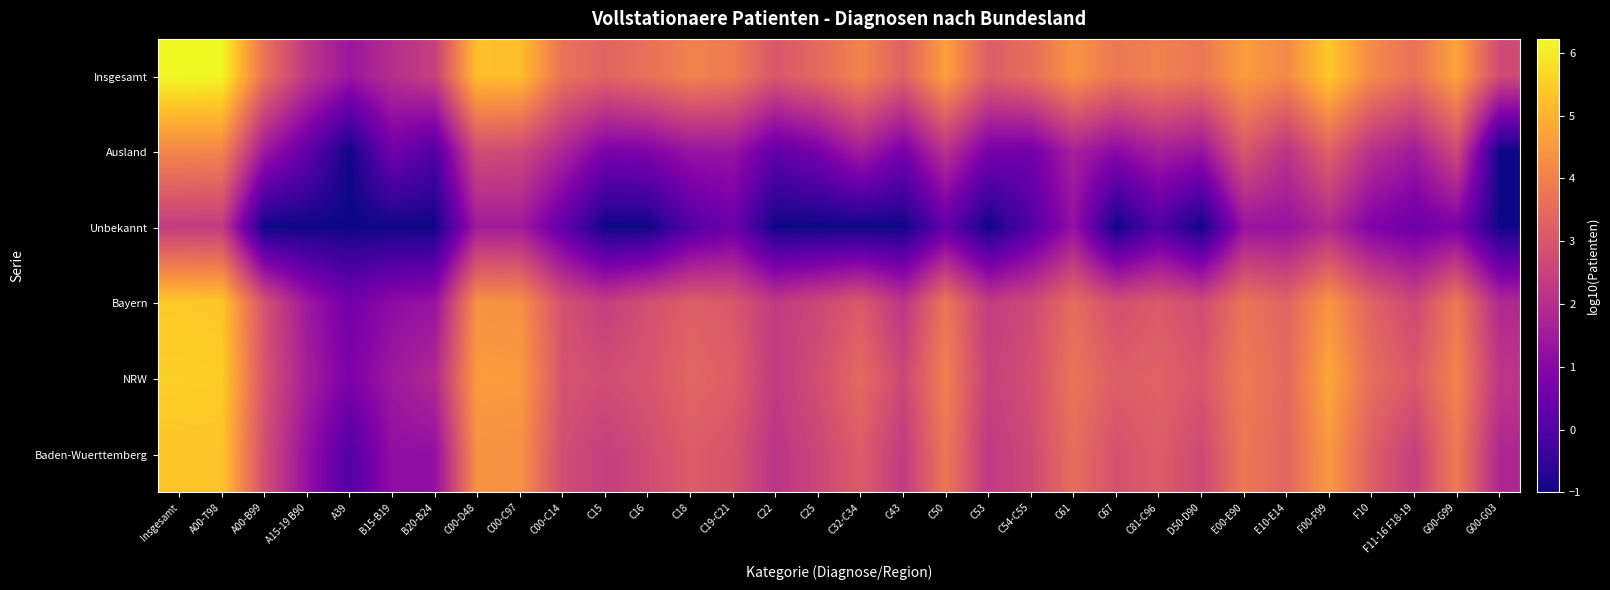

Reading left to right, list all the values displayed in this chart.

Insgesamt: Insgesamt=6.2	A00-T98=6.2	A00-B99=3.7	A15-19 B90=2.2	A39=1.4	B15-B19=2.0	B20-B24=2.5	C00-D48=5.2	C00-C97=5.2	C00-C14=3.7	C15=3.3	C16=3.6	C18=4.0	C19-C21=3.9	C22=3.0	C25=3.5	C32-C34=4.1	C43=3.3	C50=4.6	C53=3.2	C54-C55=3.6	C61=4.4	C67=3.8	C81-C96=4.0	D50-D90=3.8	E00-E90=4.6	E10-E14=4.2	F00-F99=5.4	F10=4.2	F11-16 F18-19=3.6	G00-G99=4.7	G00-G03=2.7
Ausland: Insgesamt=4.1	A00-T98=4.1	A00-B99=1.4	A15-19 B90=0.3	A39=-1.0	B15-B19=0.6	B20-B24=0.0	C00-D48=2.8	C00-C97=2.7	C00-C14=1.8	C15=0.8	C16=0.8	C18=1.3	C19-C21=1.3	C22=0.3	C25=0.7	C32-C34=1.6	C43=0.7	C50=2.1	C53=0.7	C54-C55=0.6	C61=1.7	C67=1.0	C81-C96=1.6	D50-D90=1.3	E00-E90=3.0	E10-E14=2.1	F00-F99=3.3	F10=2.1	F11-16 F18-19=1.5	G00-G99=2.7	G00-G03=-1.0
Unbekannt: Insgesamt=2.4	A00-T98=2.3	A00-B99=-1.0	A15-19 B90=-1.0	A39=-1.0	B15-B19=-1.0	B20-B24=-1.0	C00-D48=1.5	C00-C97=1.5	C00-C14=0.3	C15=-1.0	C16=-1.0	C18=0.0	C19-C21=0.5	C22=-1.0	C25=-1.0	C32-C34=-1.0	C43=-1.0	C50=0.3	C53=-1.0	C54-C55=0.0	C61=1.3	C67=-1.0	C81-C96=0.0	D50-D90=-1.0	E00-E90=1.3	E10-E14=1.3	F00-F99=1.9	F10=0.8	F11-16 F18-19=0.5	G00-G99=0.8	G00-G03=-1.0
Bayern: Insgesamt=5.4	A00-T98=5.4	A00-B99=2.9	A15-19 B90=1.4	A39=0.6	B15-B19=1.1	B20-B24=1.3	C00-D48=4.4	C00-C97=4.3	C00-C14=2.9	C15=2.4	C16=2.8	C18=3.2	C19-C21=3.0	C22=2.3	C25=2.6	C32-C34=3.1	C43=2.2	C50=3.8	C53=2.4	C54-C55=2.7	C61=3.5	C67=2.8	C81-C96=3.1	D50-D90=2.7	E00-E90=3.7	E10-E14=3.3	F00-F99=4.4	F10=3.3	F11-16 F18-19=2.6	G00-G99=3.9	G00-G03=1.9
NRW: Insgesamt=5.5	A00-T98=5.5	A00-B99=2.9	A15-19 B90=1.6	A39=0.8	B15-B19=1.4	B20-B24=1.9	C00-D48=4.6	C00-C97=4.5	C00-C14=2.9	C15=2.8	C16=2.9	C18=3.4	C19-C21=3.2	C22=2.3	C25=2.8	C32-C34=3.5	C43=2.6	C50=4.0	C53=2.5	C54-C55=2.8	C61=3.7	C67=3.2	C81-C96=3.3	D50-D90=3.0	E00-E90=3.9	E10-E14=3.4	F00-F99=4.8	F10=3.5	F11-16 F18-19=3.1	G00-G99=4.1	G00-G03=2.2
Baden-Wuerttemberg: Insgesamt=5.4	A00-T98=5.3	A00-B99=2.8	A15-19 B90=1.3	A39=0.0	B15-B19=1.2	B20-B24=1.2	C00-D48=4.4	C00-C97=4.3	C00-C14=2.8	C15=2.4	C16=2.7	C18=3.1	C19-C21=3.0	C22=2.1	C25=2.6	C32-C34=3.1	C43=2.3	C50=3.8	C53=2.3	C54-C55=2.7	C61=3.6	C67=2.9	C81-C96=3.2	D50-D90=2.7	E00-E90=3.8	E10-E14=3.4	F00-F99=4.5	F10=3.2	F11-16 F18-19=2.4	G00-G99=3.9	G00-G03=1.8